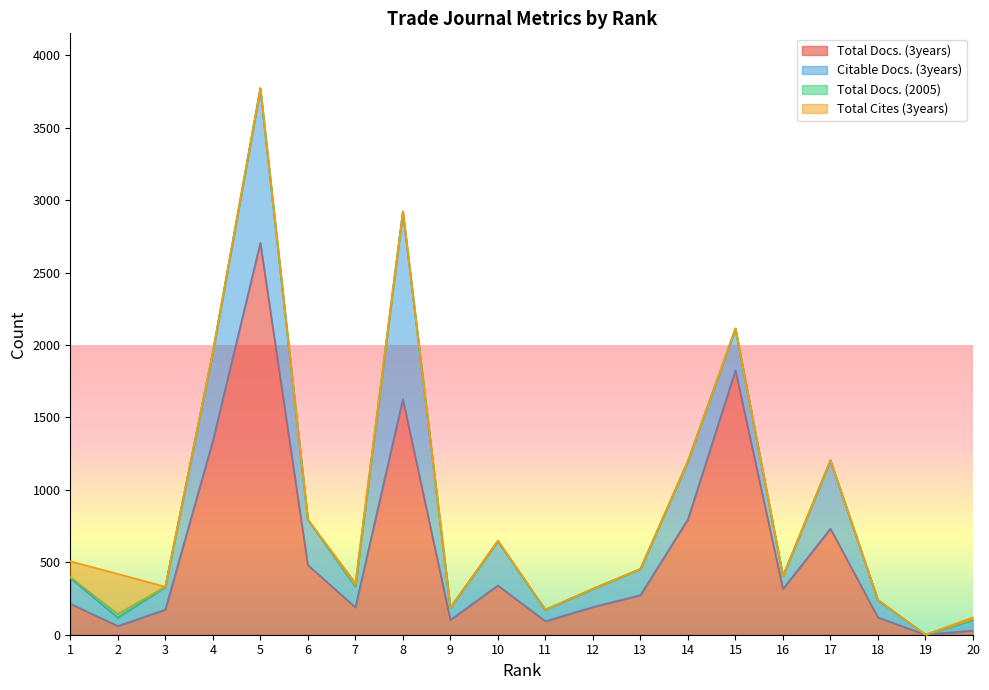

How many values in the Total Docs. (2005) series are below 2?

8